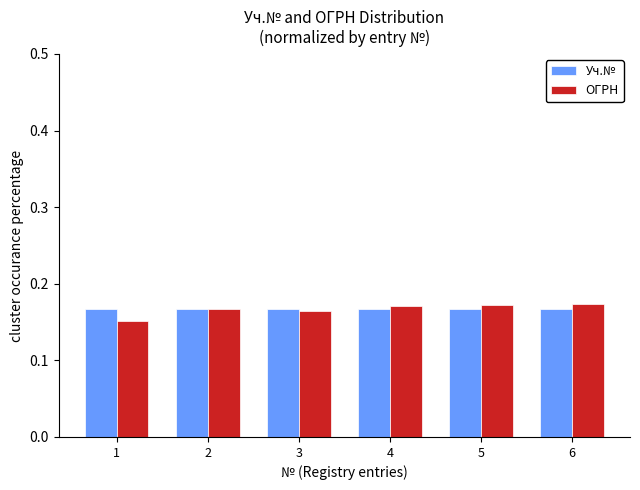

What is the total value across all series at 4?

0.3